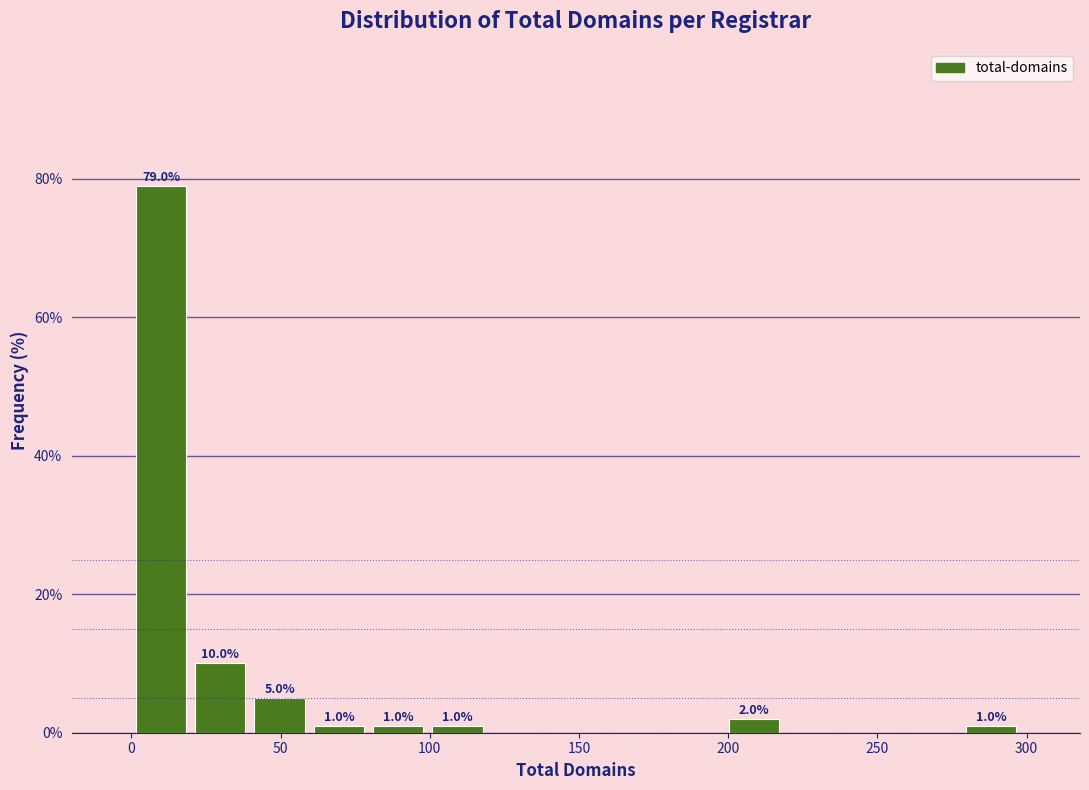

Around what value on the x-axis is the tallest bar? Give the approximate position of its centre, as read against the axis.

10